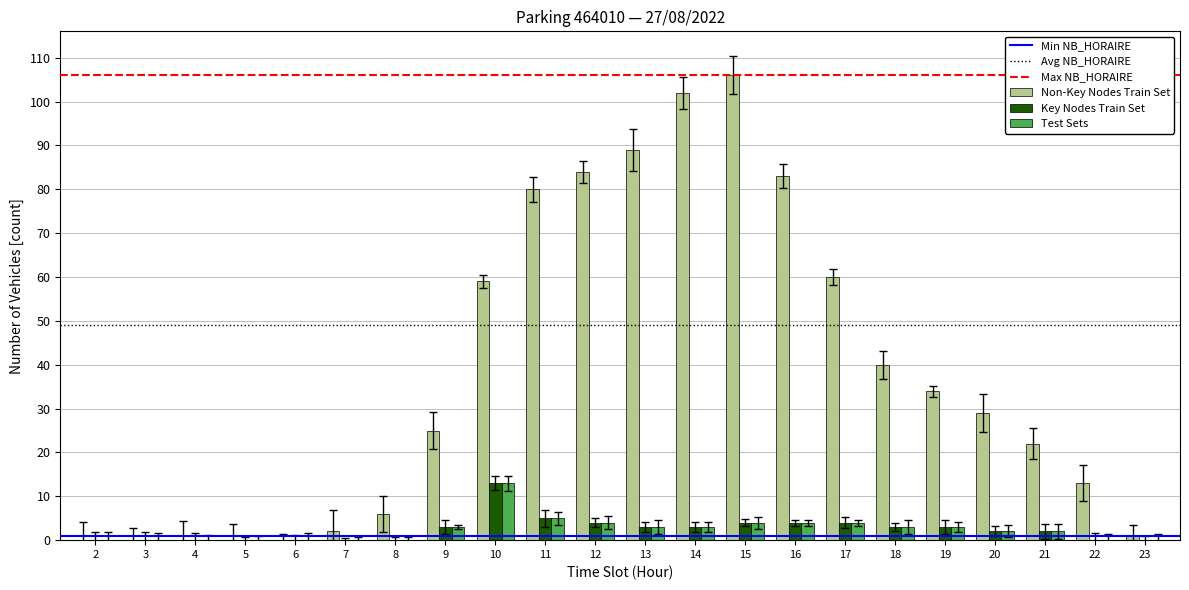

Is it true that Test Sets equals 4 at 8?

False